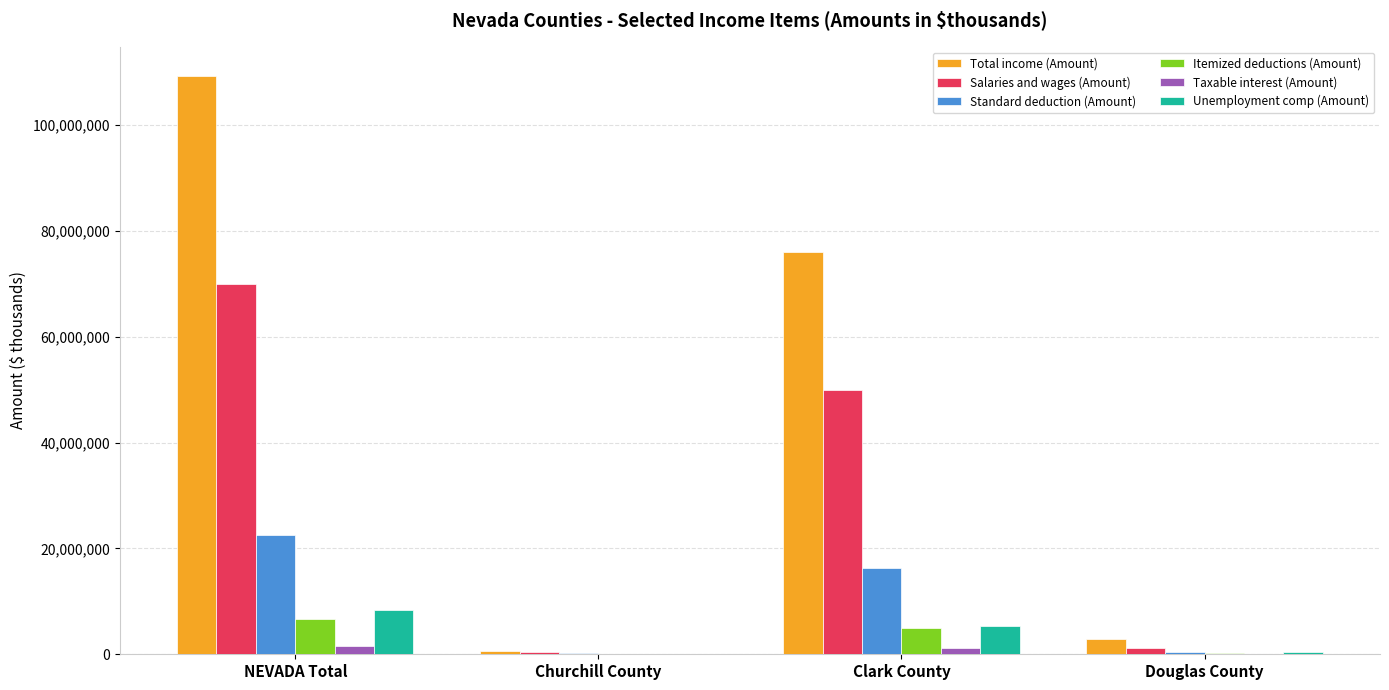

The Total income (Amount) series shows 46678727 at NEVADA Total. True or false?

False